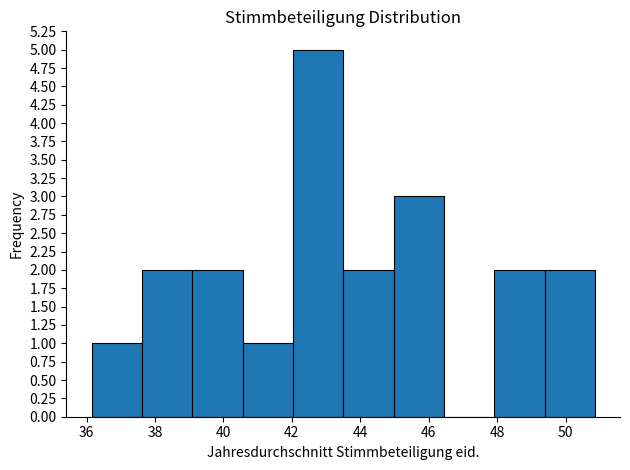

Reading left to right, transcribe this chart: for each bar, give the range it covers on the x-axis and its height. Neither the bar edges nor the heights are printed on the chart, so give them approximately, as read against the axes.

36.2 to 37.6: 1
37.6 to 39.0: 2
39.0 to 40.6: 2
40.6 to 42.0: 1
42.0 to 43.4: 5
43.4 to 45.0: 2
45.0 to 46.4: 3
46.4 to 48.0: 0
48.0 to 49.4: 2
49.4 to 50.8: 2